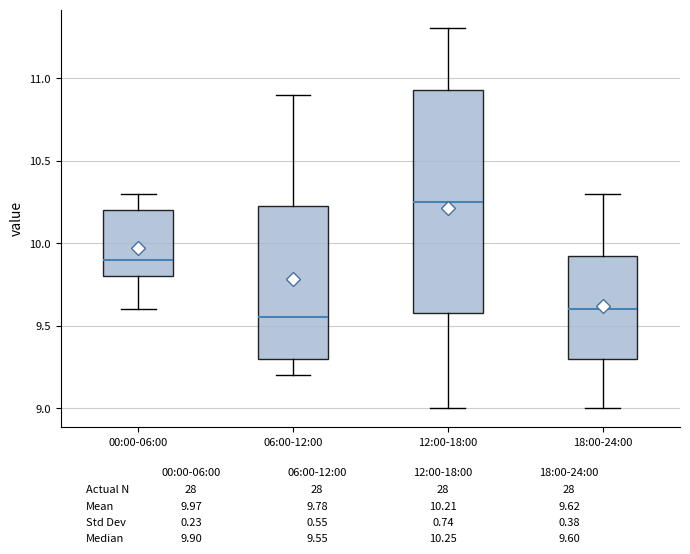

Reading left to right, read every box against the y-axis: the position of its median line, the range the box covers, and the ends of its whiskers. The values are not printed on the chart, so give them approximately, as read against the axis.

00:00-06:00: median 9.90, box 9.80 to 10.20, whiskers 9.60 to 10.30
06:00-12:00: median 9.55, box 9.30 to 10.25, whiskers 9.20 to 10.90
12:00-18:00: median 10.25, box 9.60 to 10.95, whiskers 9.00 to 11.30
18:00-24:00: median 9.60, box 9.30 to 9.95, whiskers 9.00 to 10.30